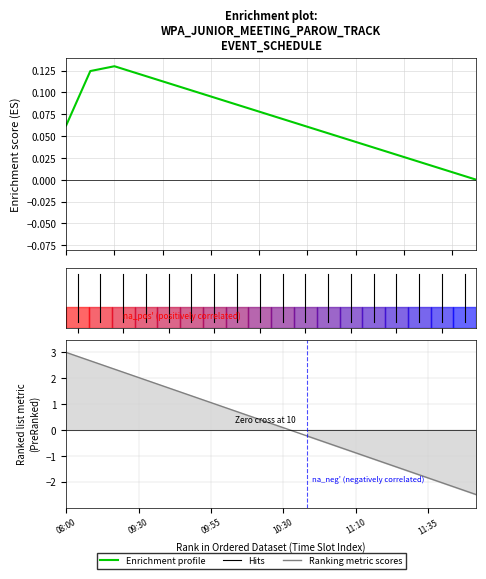

What is the label of the 9th point from the left?

8